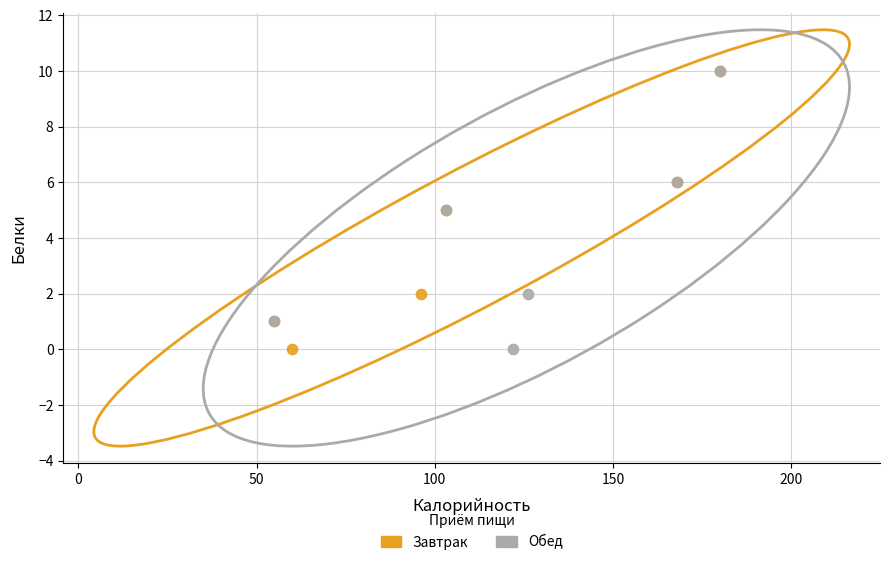

What are all the series names shown in the legend?

Завтрак, Обед